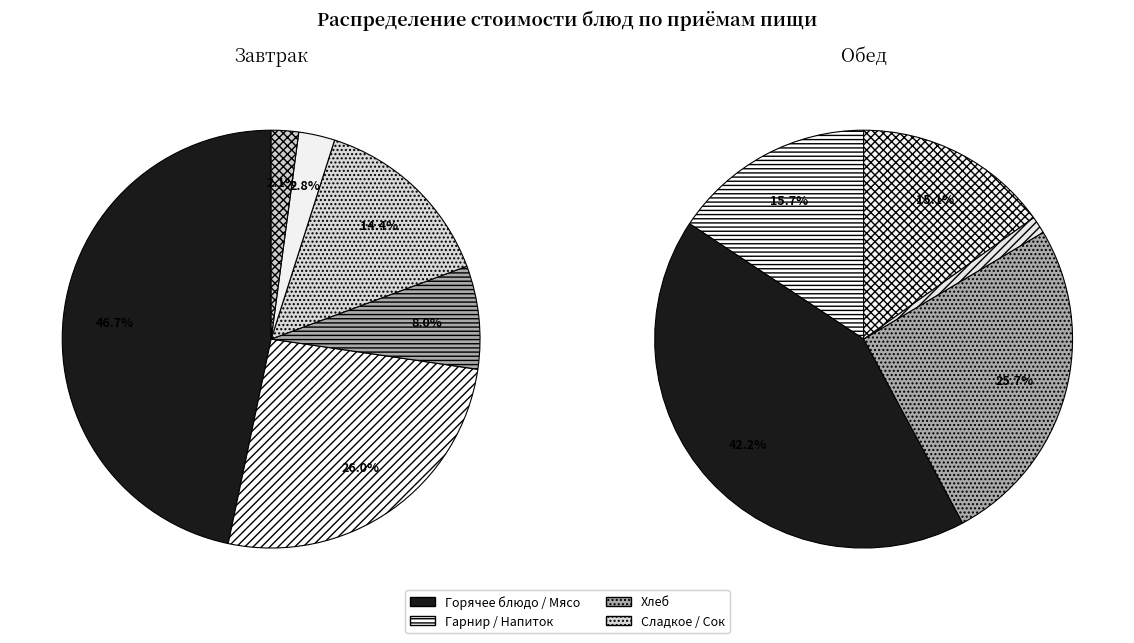

True or false: Хлеб (обед) accounts for 11% of the total.

False